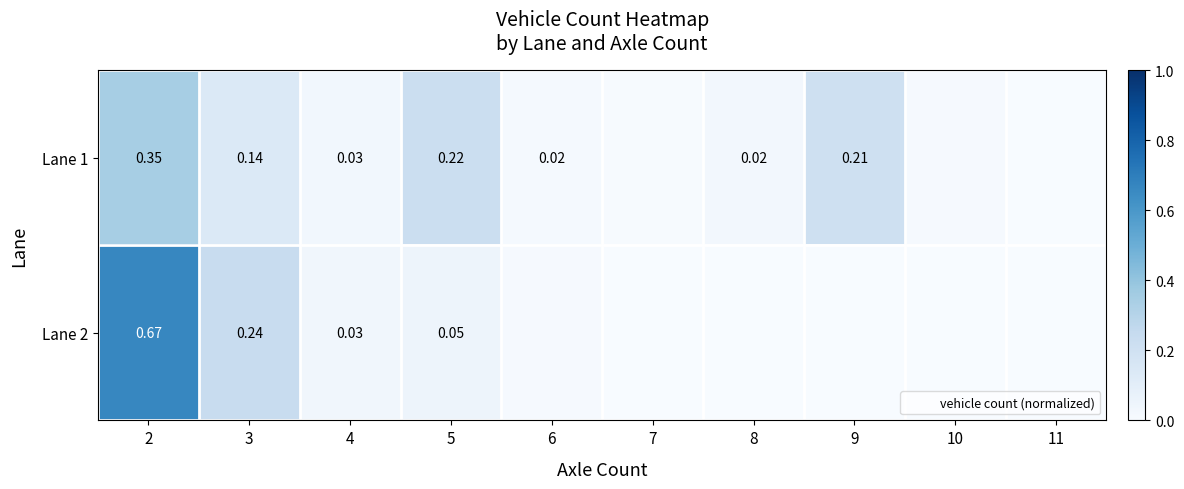

Is it true that Lane 2 equals 0.0 at 6?

True